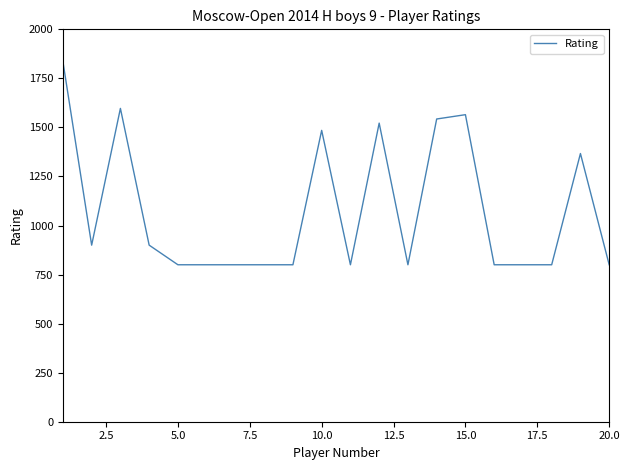

What is the difference between the maximum and second lowest values?

1036